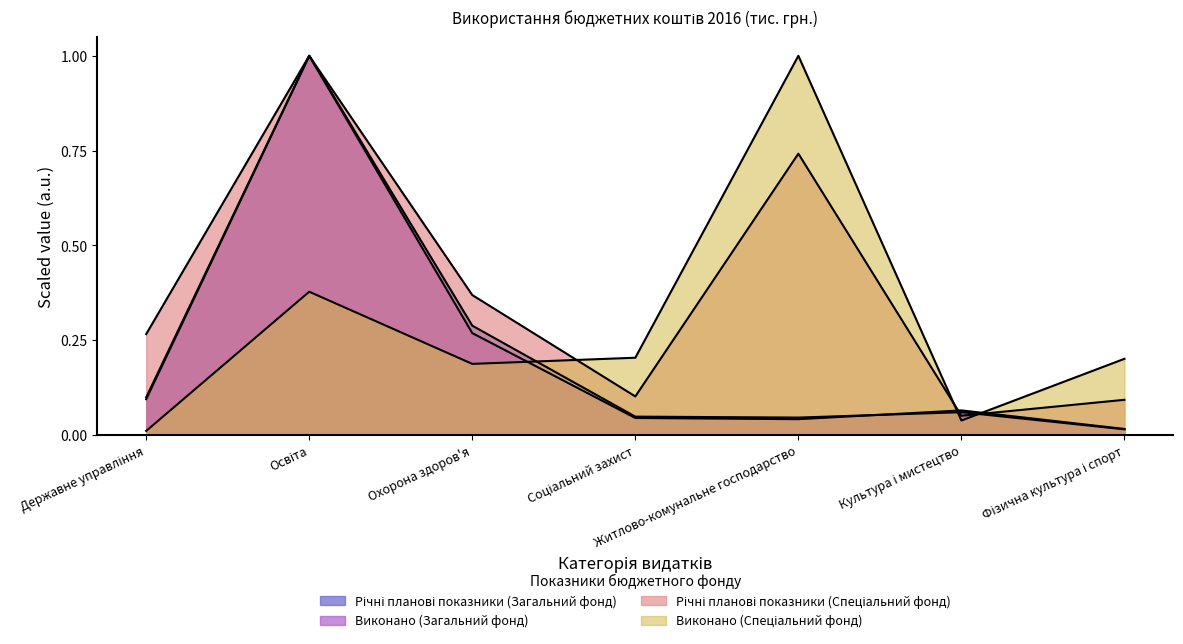

Read the Виконано (Спеціальний фонд) value at Освіта.

0.4